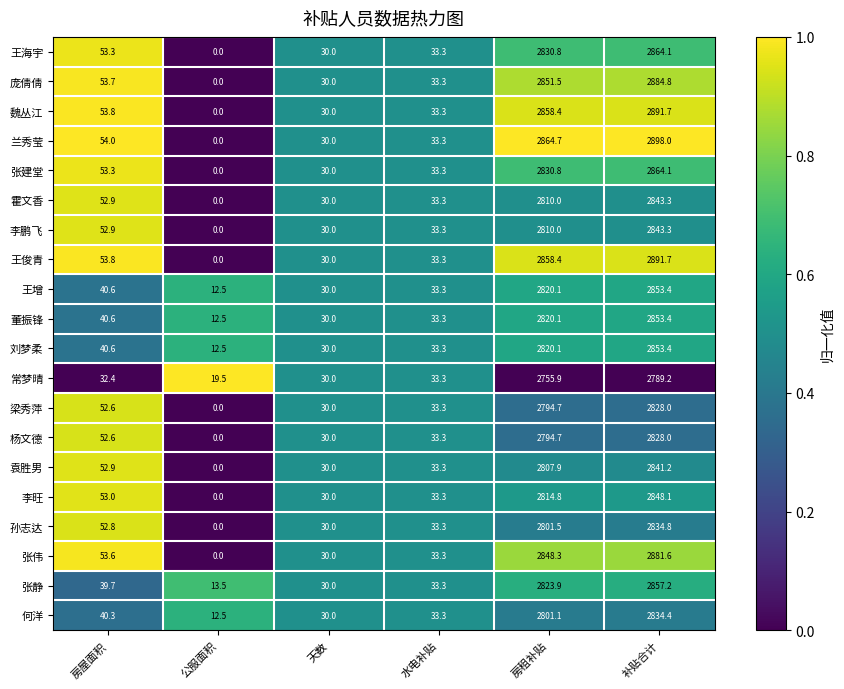

What value does the 孙志达 series have at 补贴合计?

2834.8